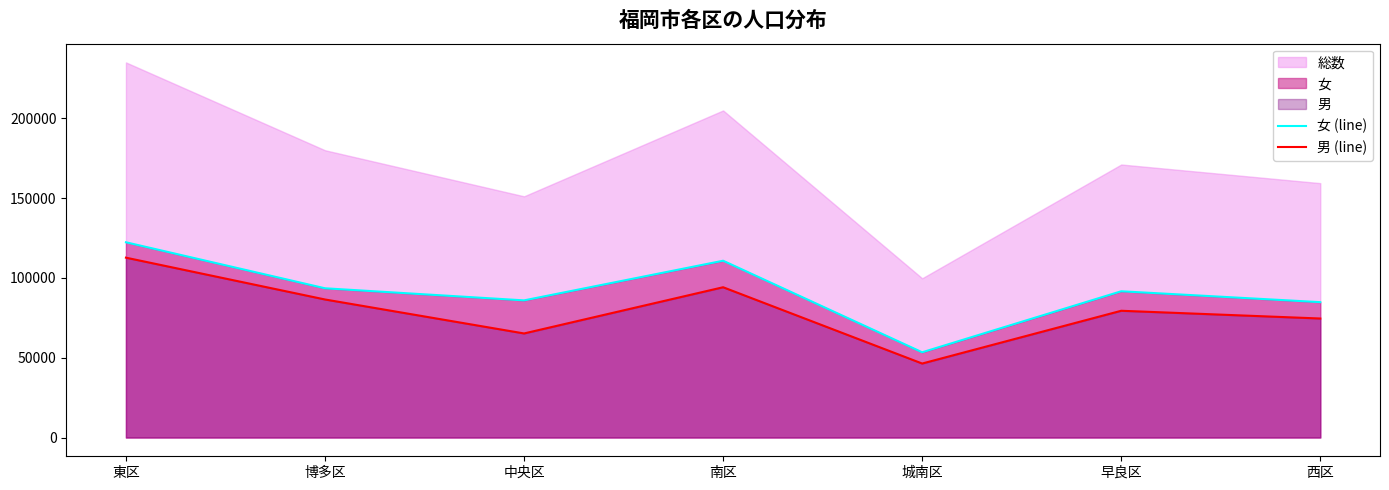

How many data points in 男 (line) are less than 79392?

3